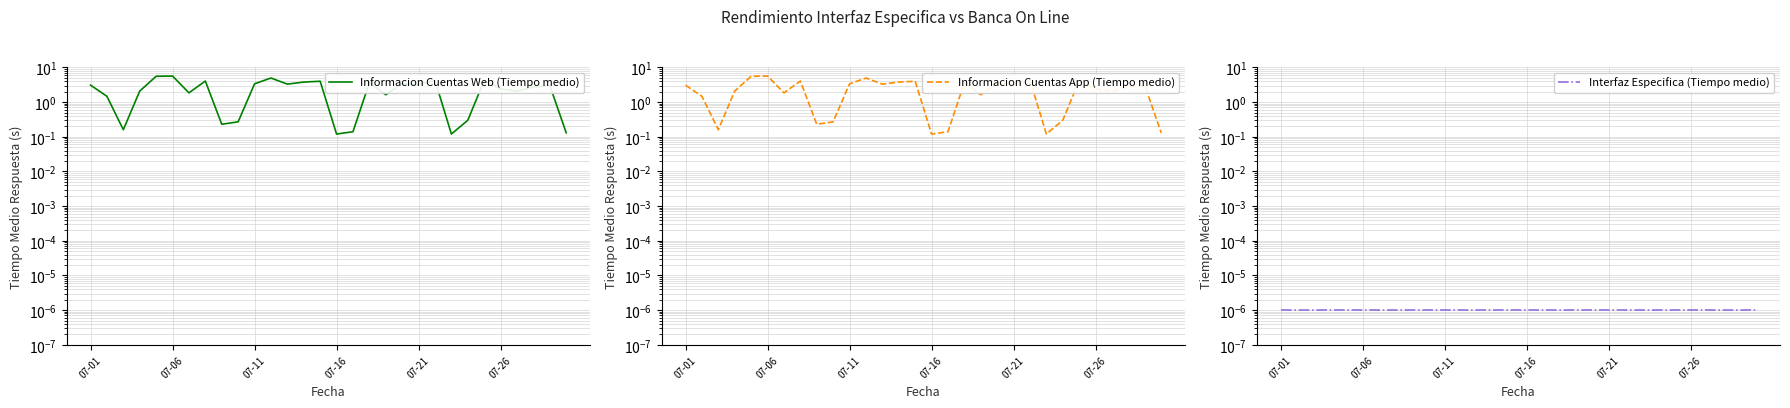

At which category is the sum across all series the highest?

07-06